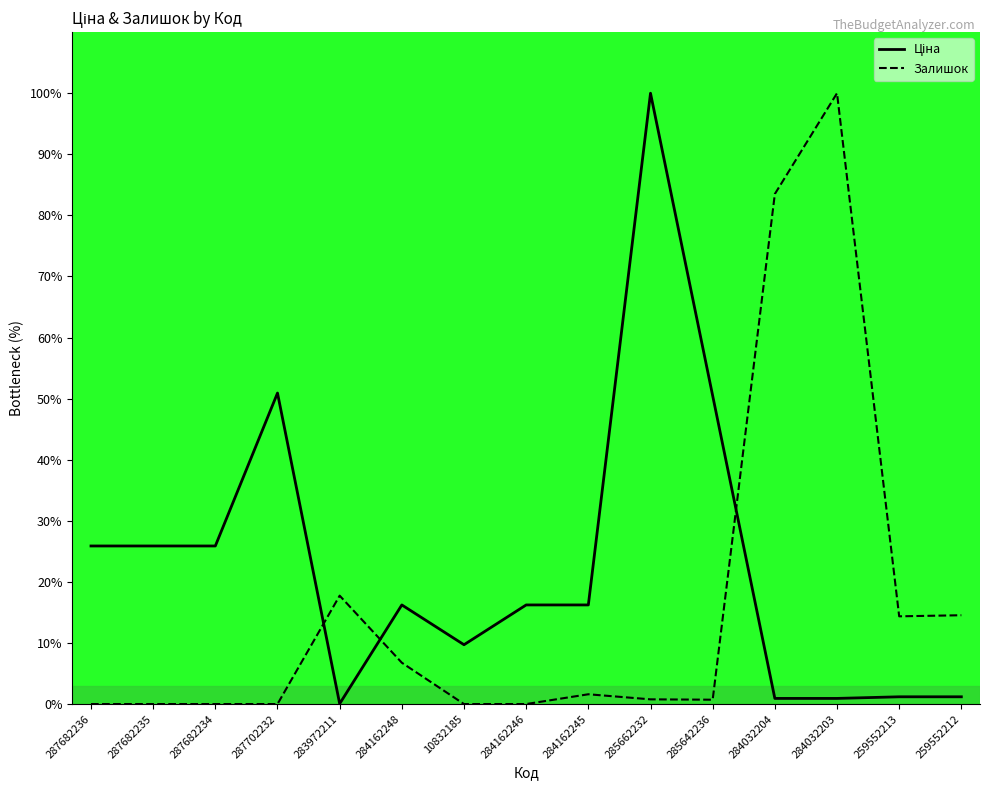

At which label does Ціна reach its minimum?

283972211